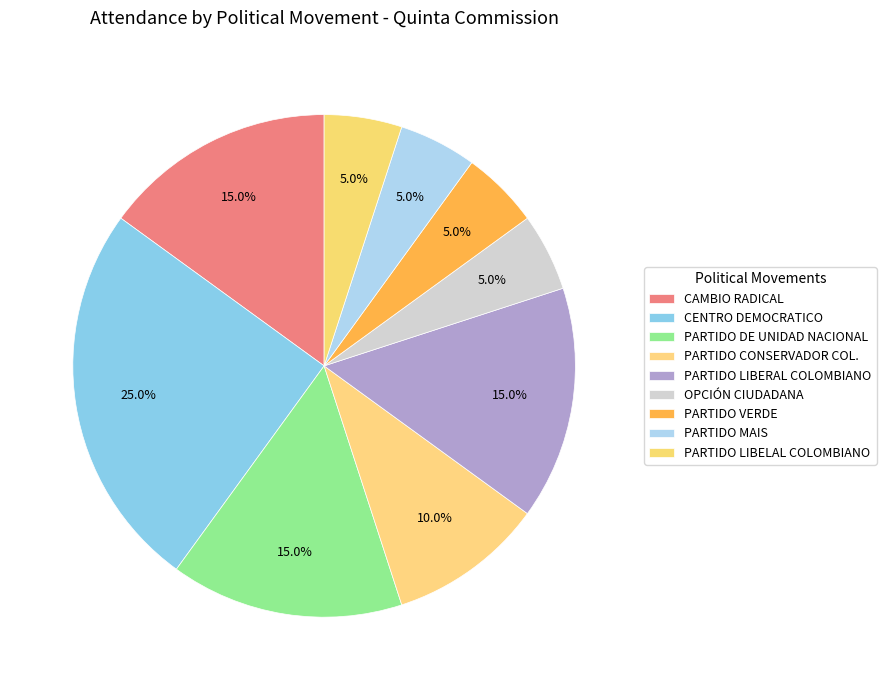

To the nearest percent, what is the combined percentage of CENTRO DEMOCRATICO and PARTIDO LIBELAL COLOMBIANO?

30%